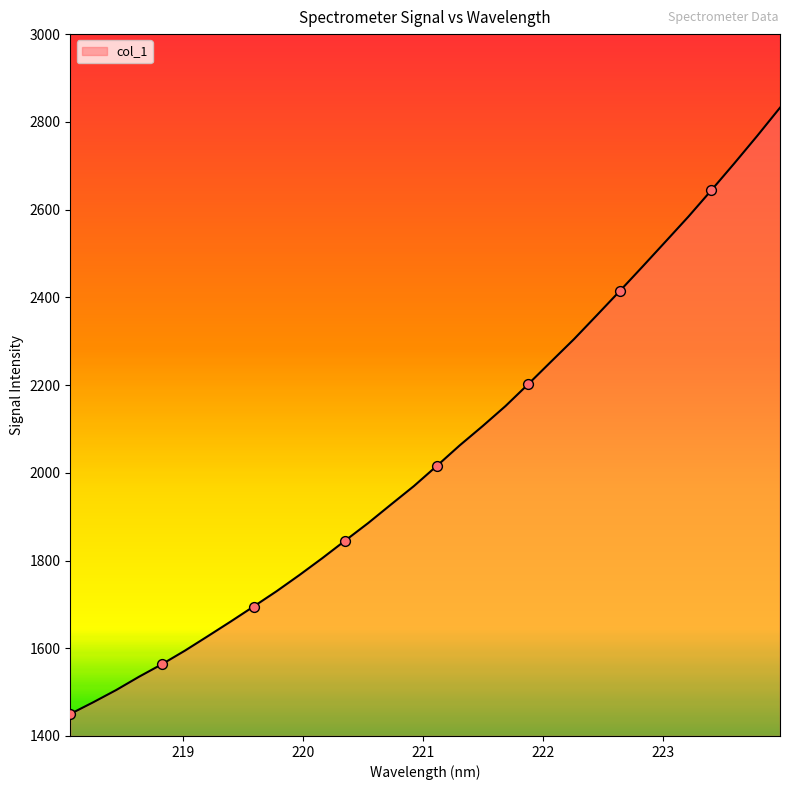

What is the maximum value shown in the chart?

2832.3